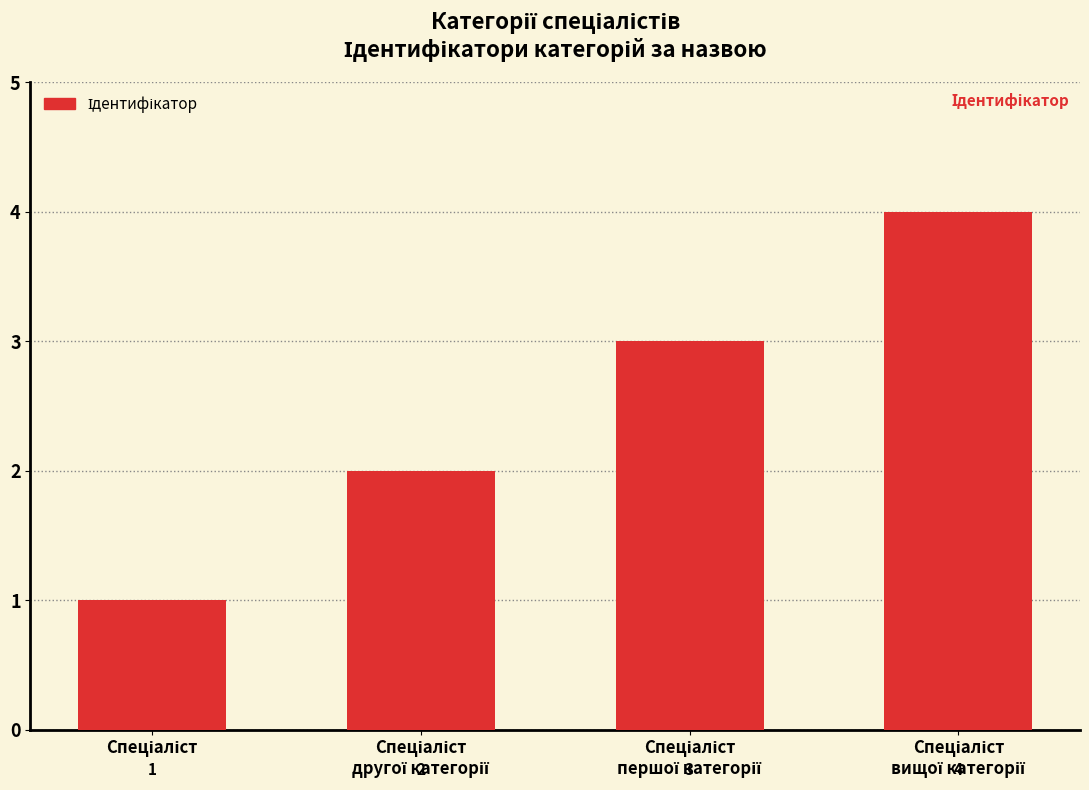

What is the maximum value shown in the chart?

4